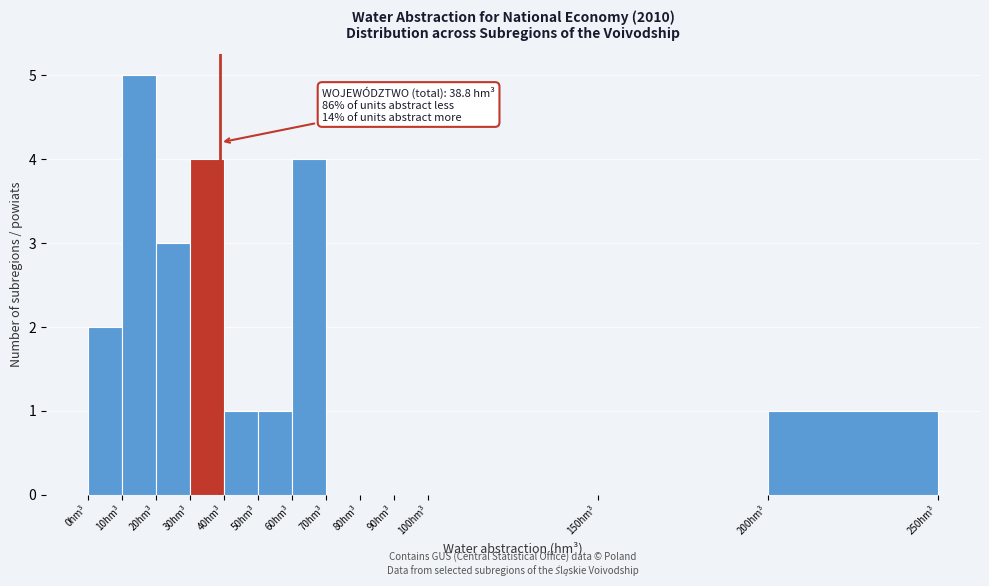

Which range on the x-axis has the tallest bar?

10 to 20